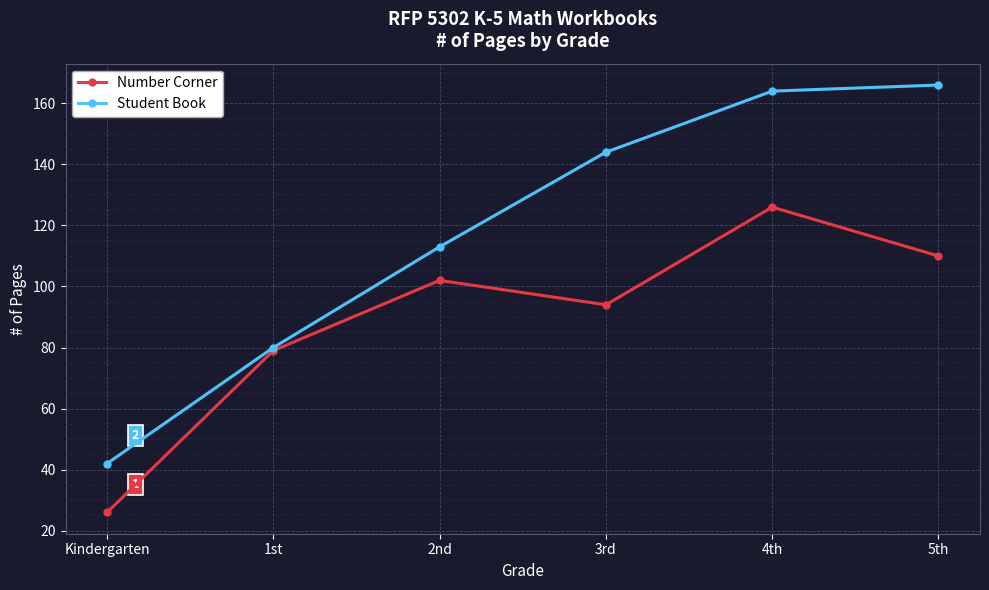

How many series are shown in this chart?

2